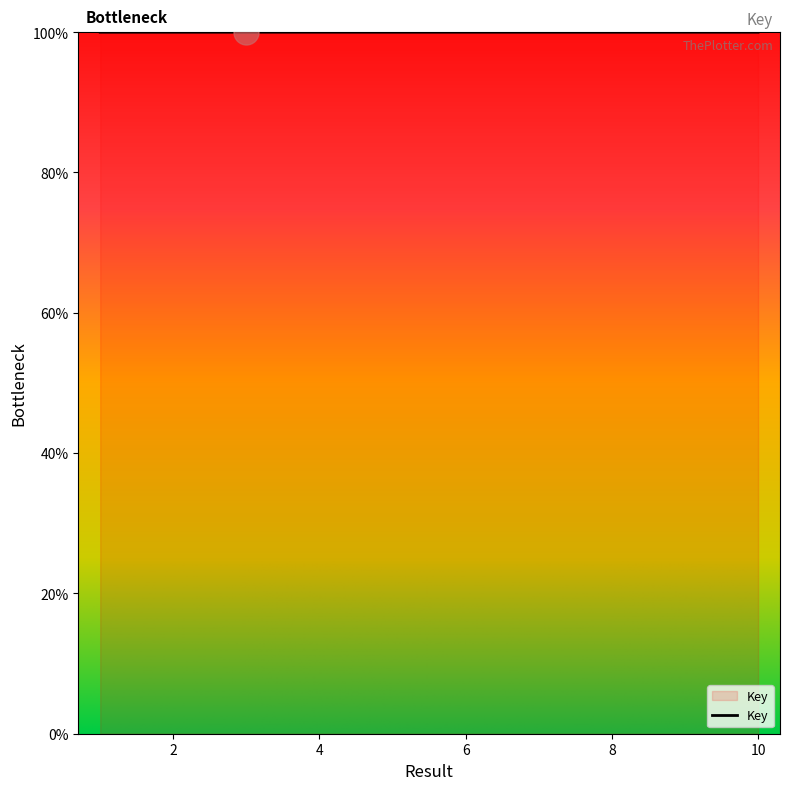

What is the greatest value displayed?

100.0